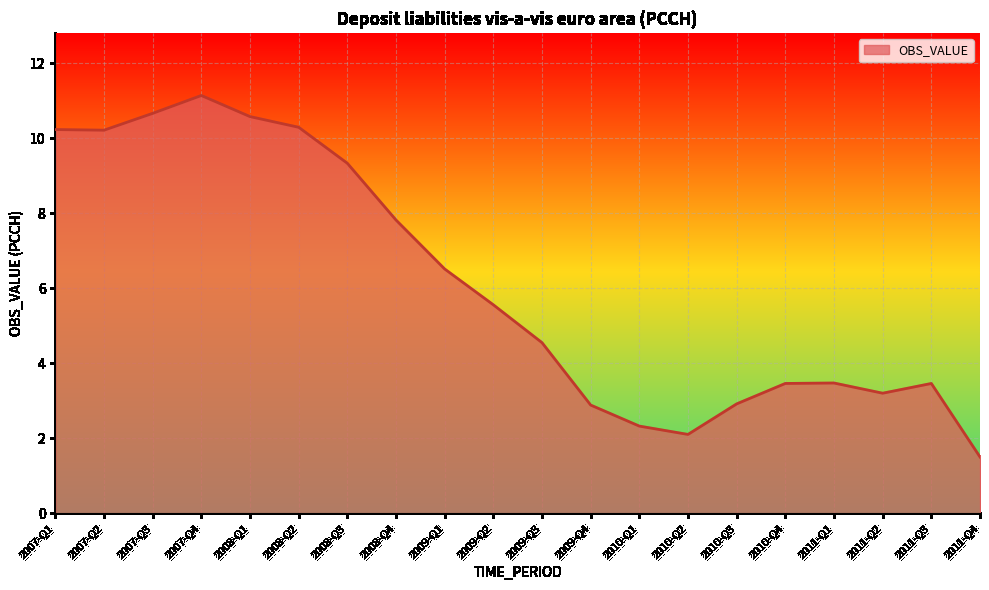

Which has a higher value, 2010-Q3 or 2007-Q3?

2007-Q3